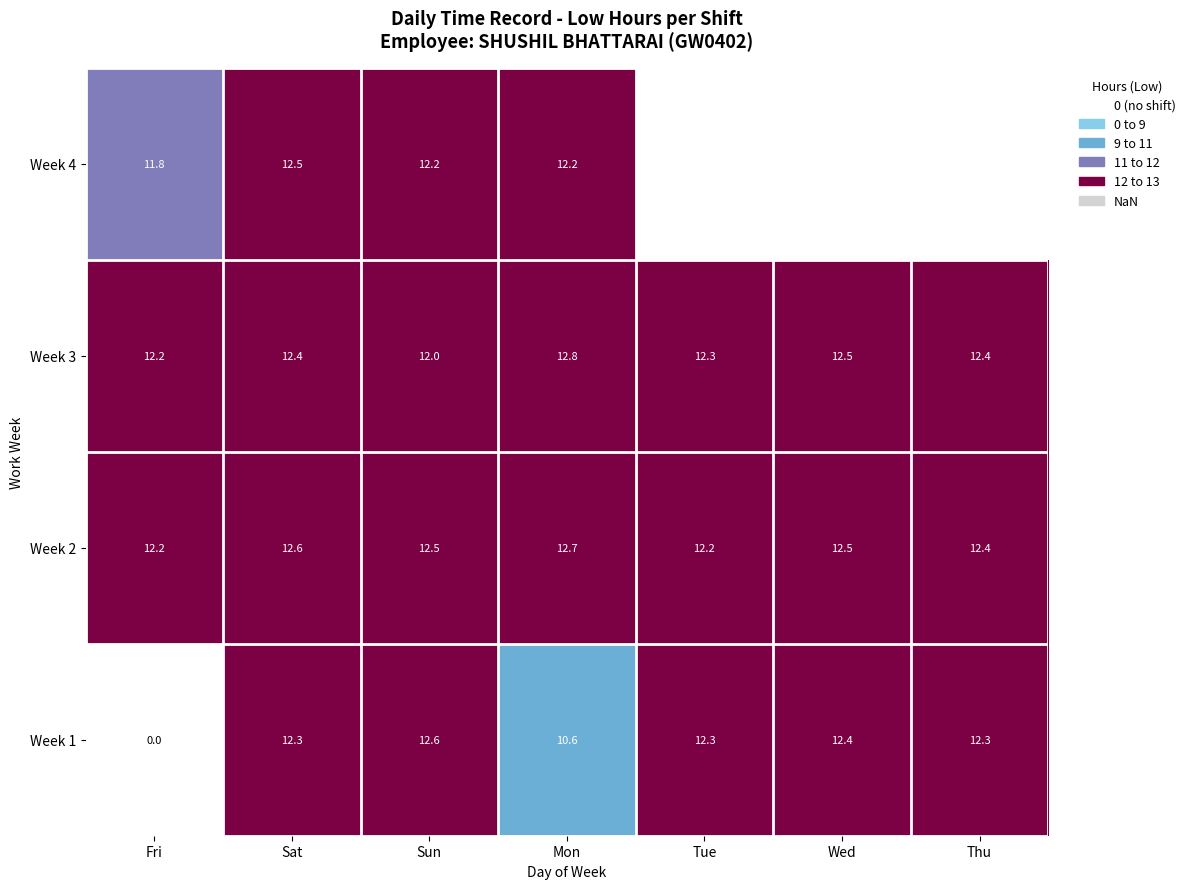

What is the difference between the maximum and second lowest values in the Week 2 series?

0.5